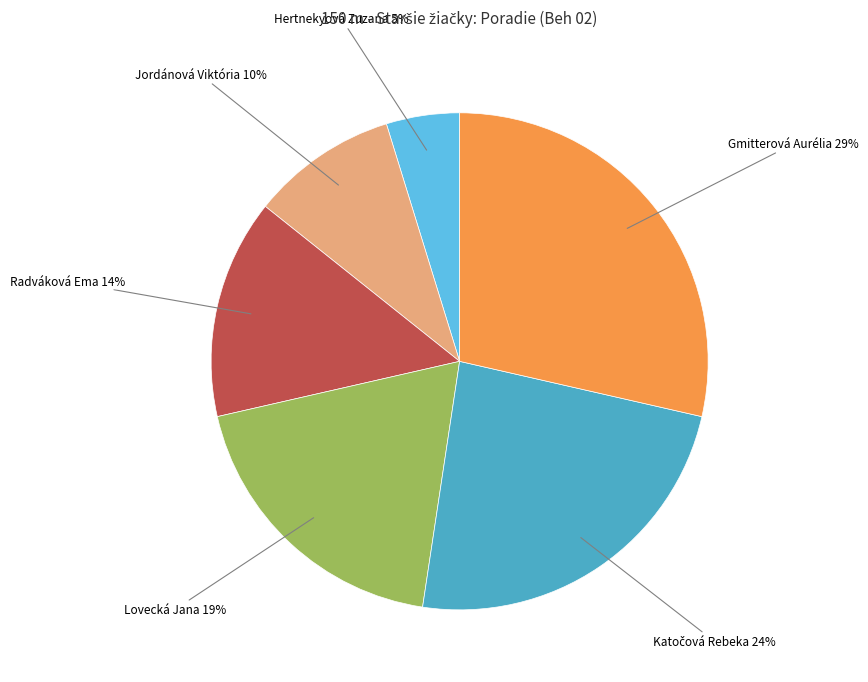

To the nearest percent, what is the difference between the largest and smallest slice percentages?

24%